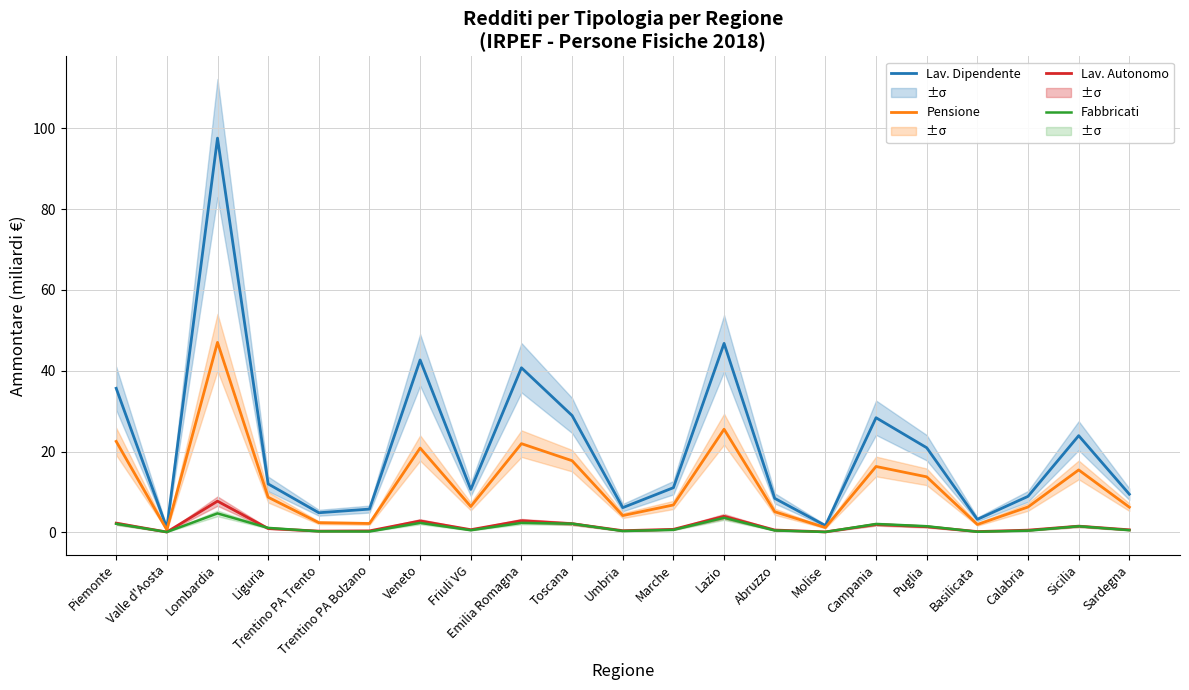

True or false: Lav. Autonomo and Lav. Dipendente cross at least once.

False